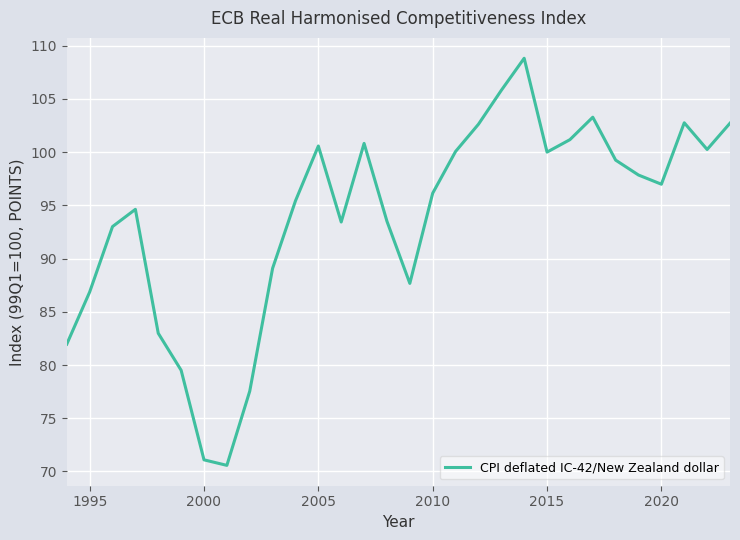

What is the smallest value displayed?

70.6